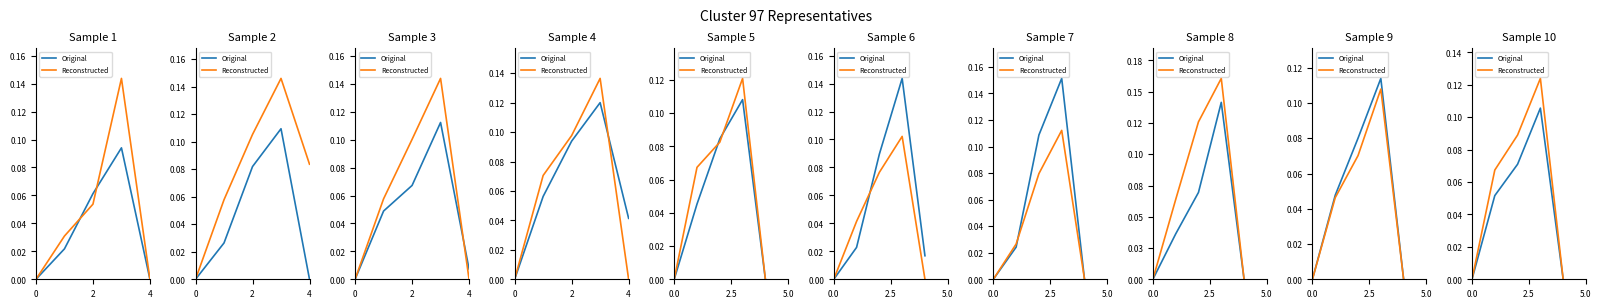

The Reconstructed series shows 0.1 at 4. True or false?

False